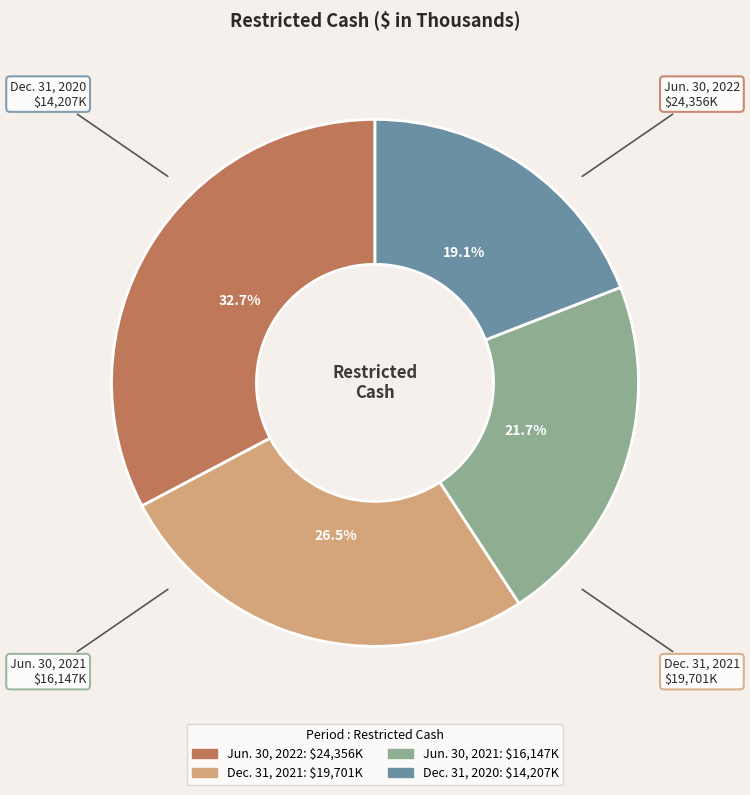

What is the ratio of the value at Dec. 31, 2021 to the value at Jun. 30, 2022?

0.8